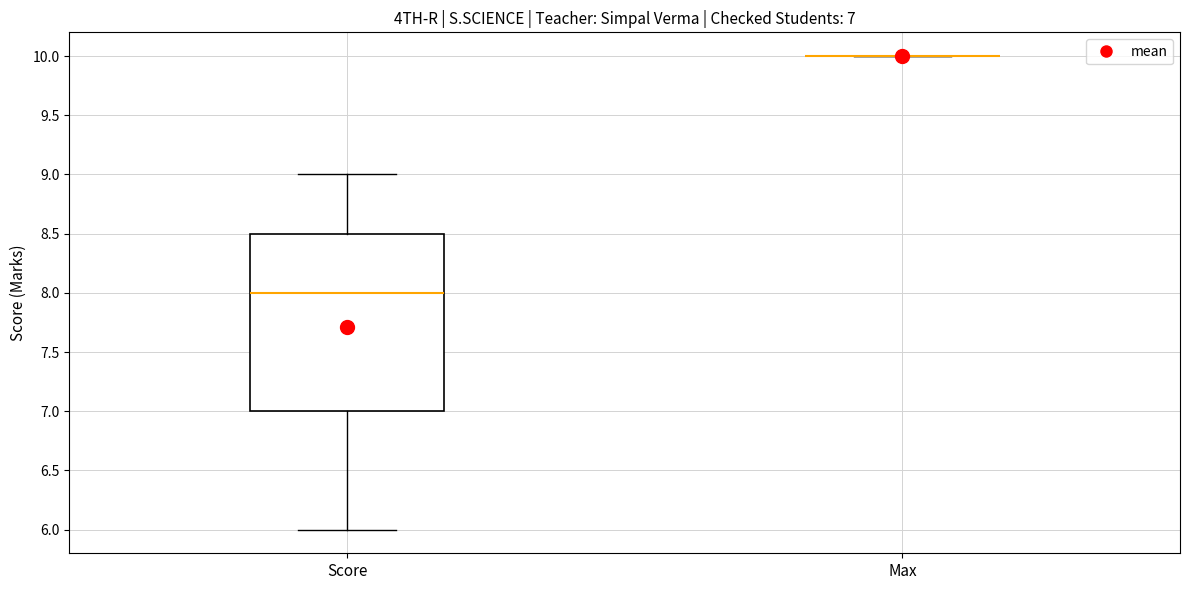

Which box is the tallest, from its lower edge to its upper edge?

Score